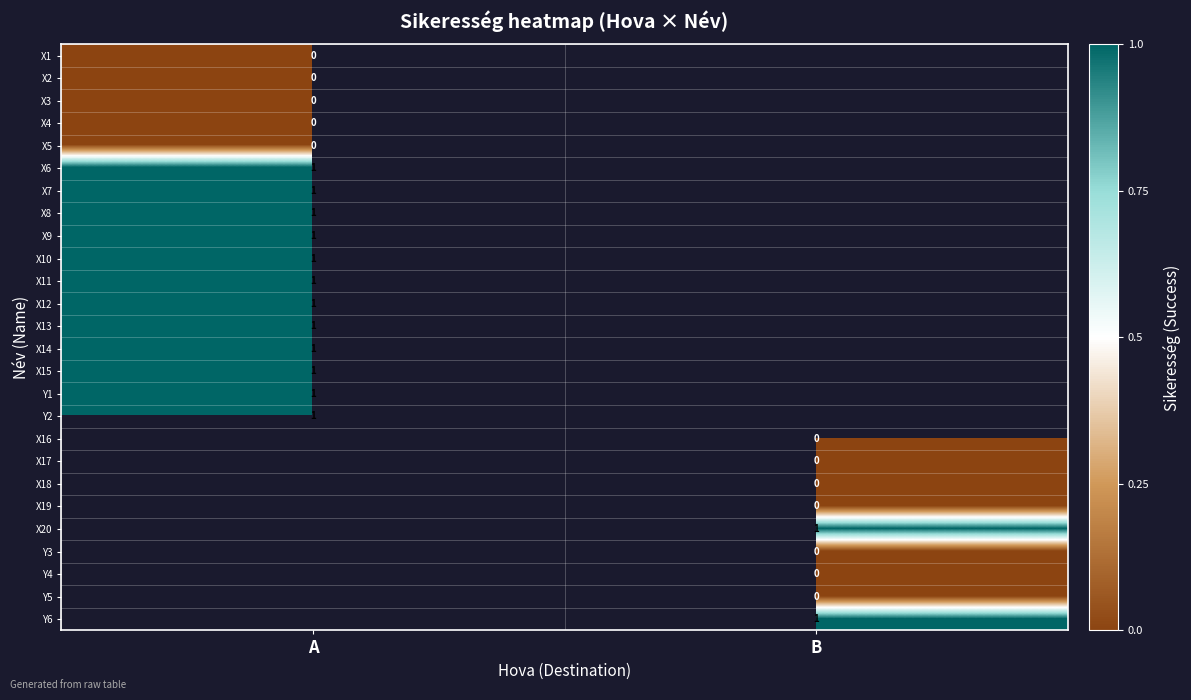

What is the greatest value displayed?

1.0